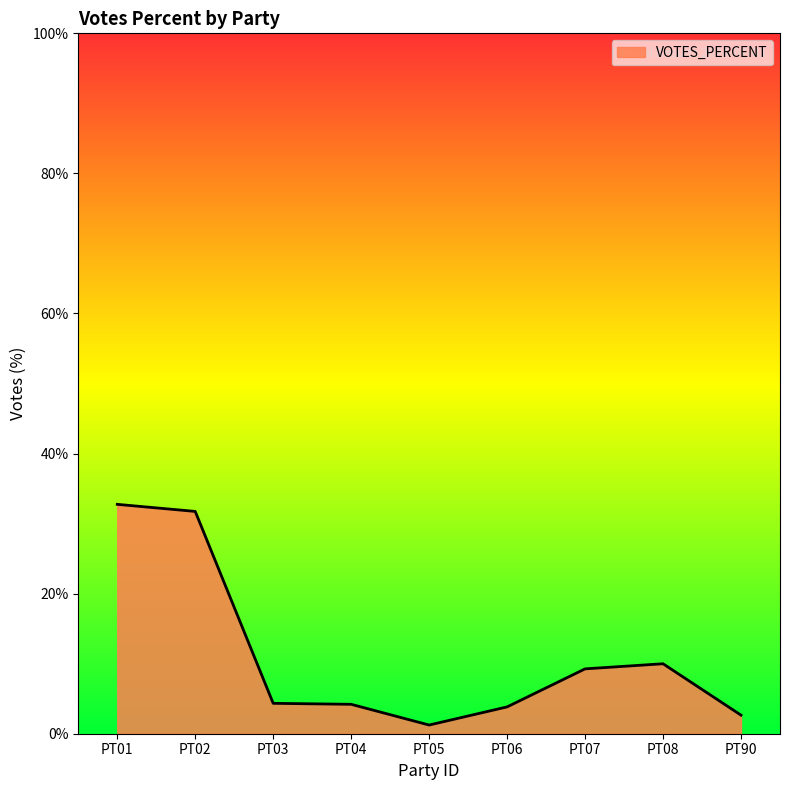

The value at PT01 is 11.0. True or false?

False